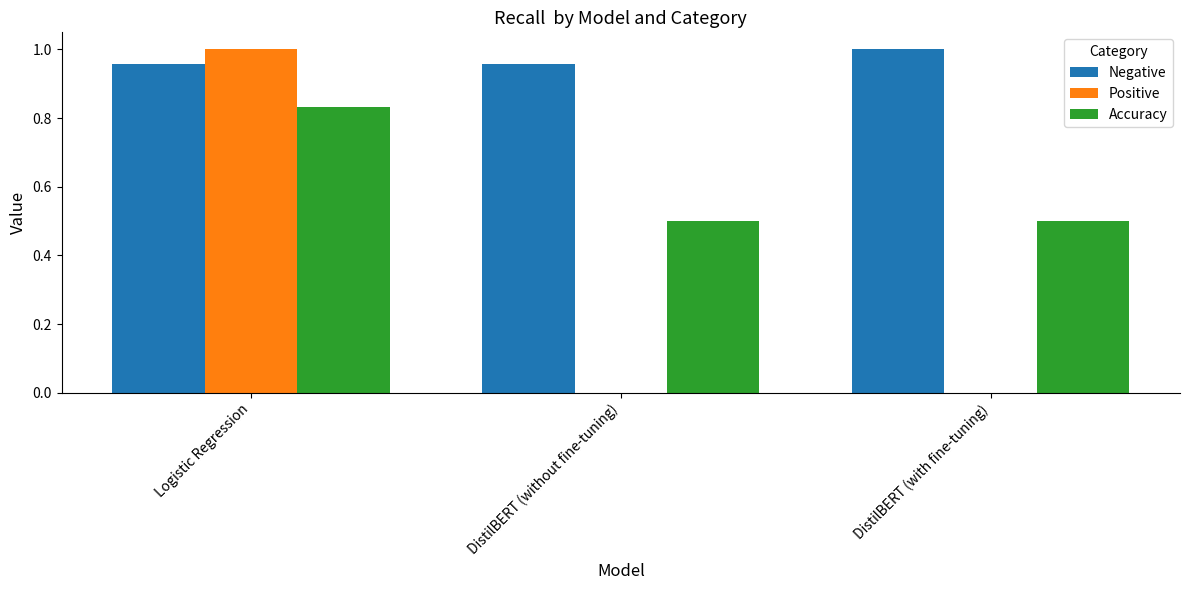

Which series has the largest total across all categories?

Negative